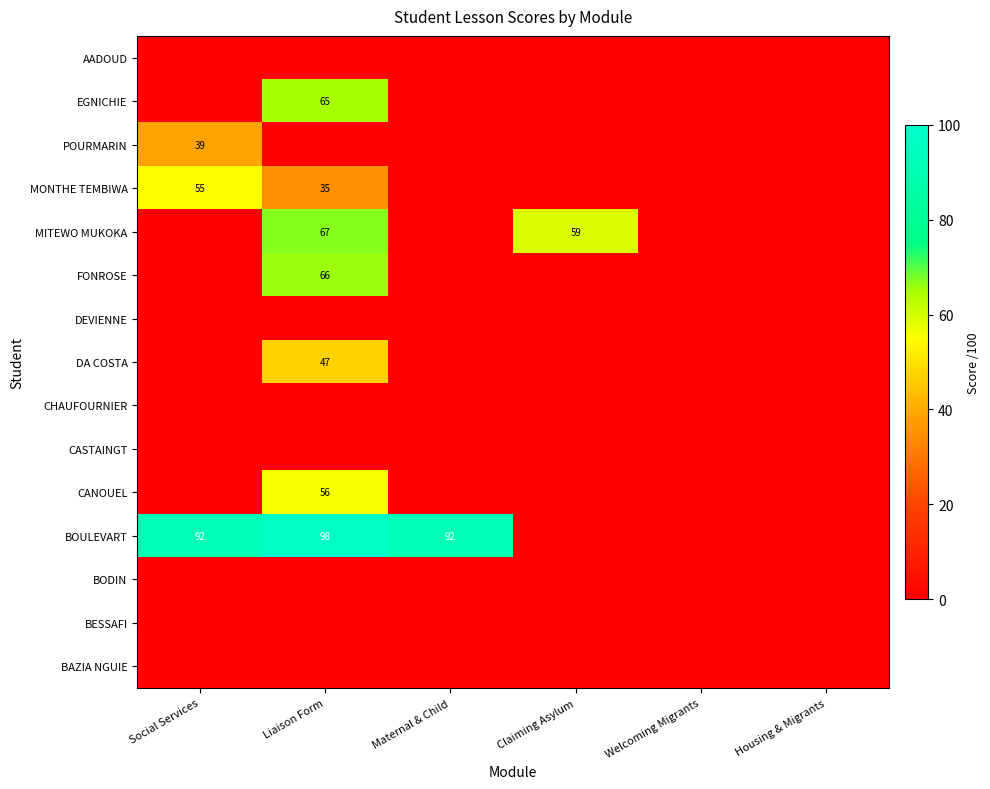

The MONTHE TEMBIWA series shows 55 at Social Services. True or false?

True